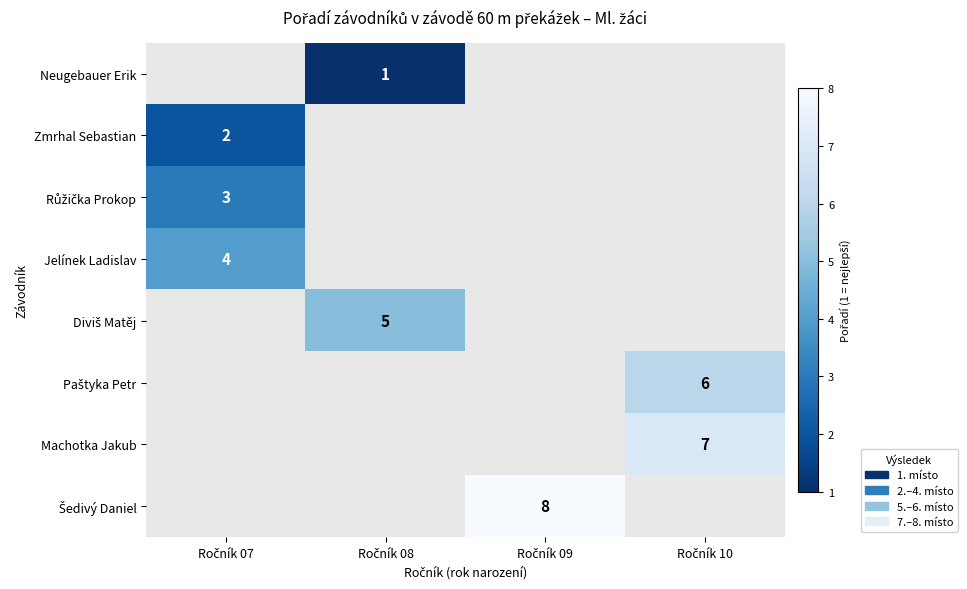

Which category has the highest value across all series?

Ročník 09